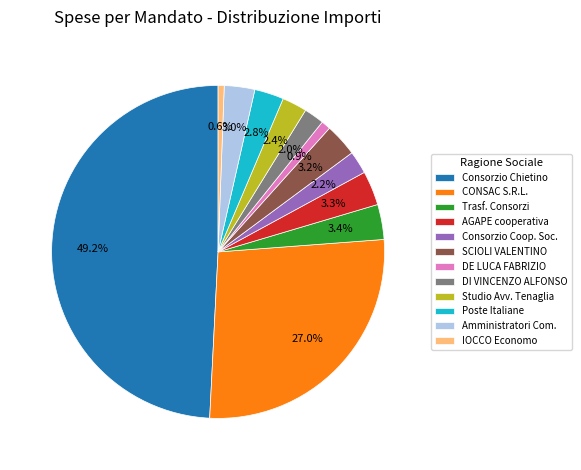

Which category has the biggest portion of the pie?

Consorzio Chietino